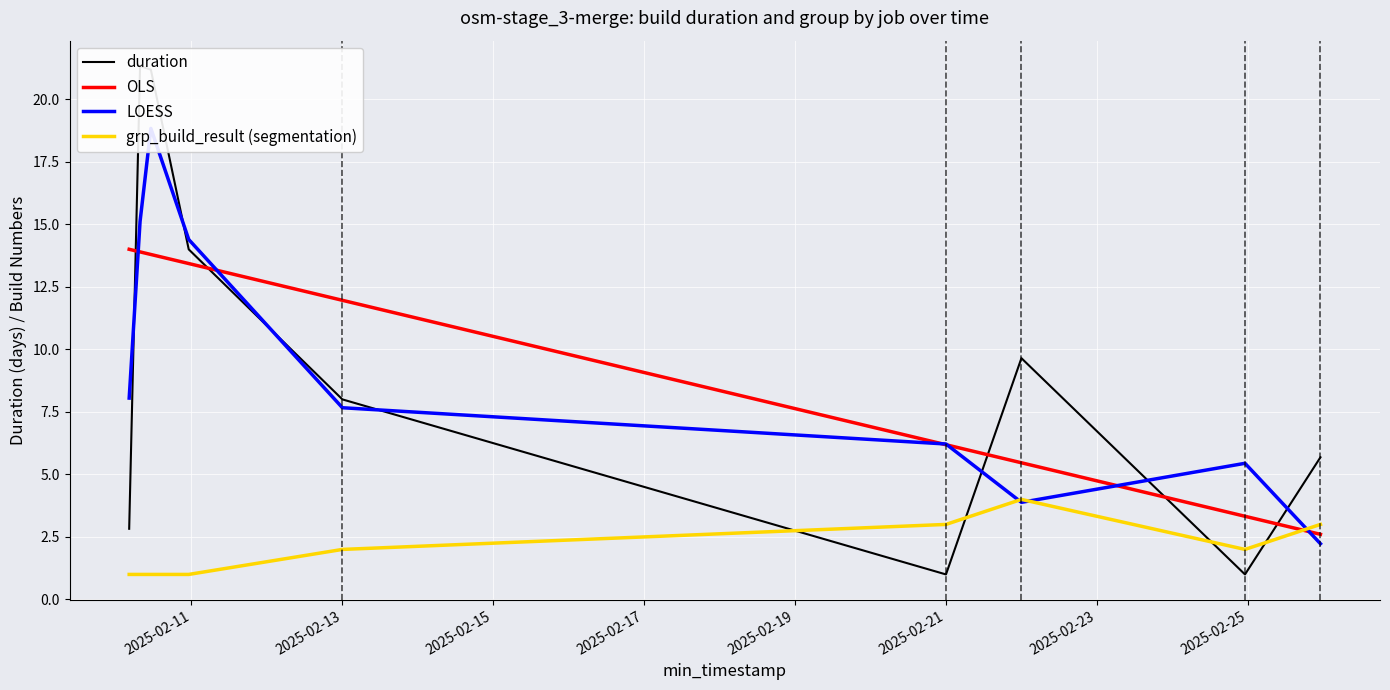

Does the chart display data point markers on the line(s)?

No